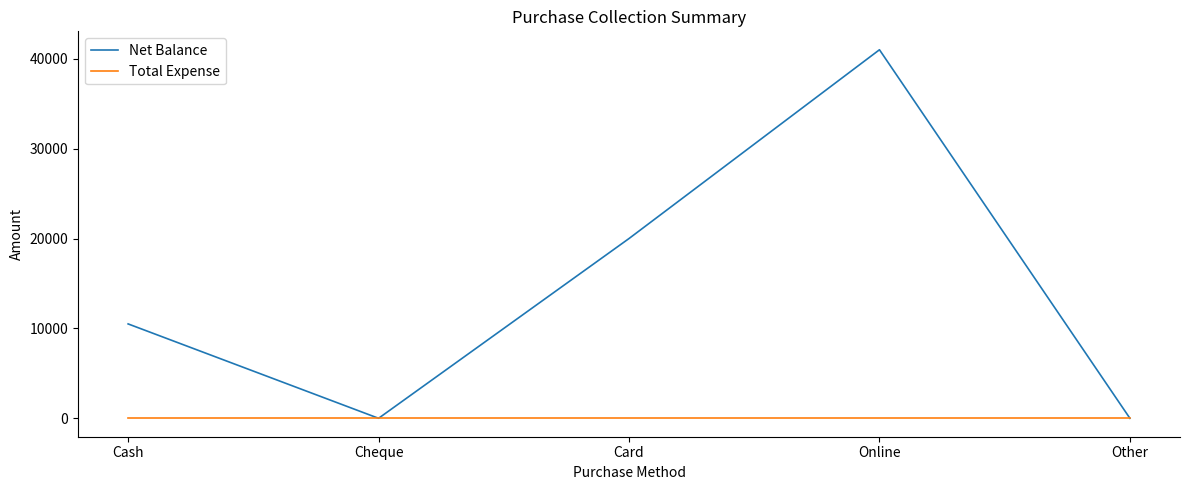

What are all the series names shown in the legend?

Net Balance, Total Expense